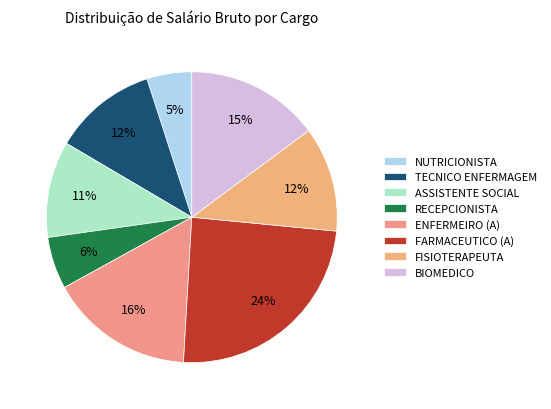

Which has a higher value, BIOMEDICO or ASSISTENTE SOCIAL?

BIOMEDICO